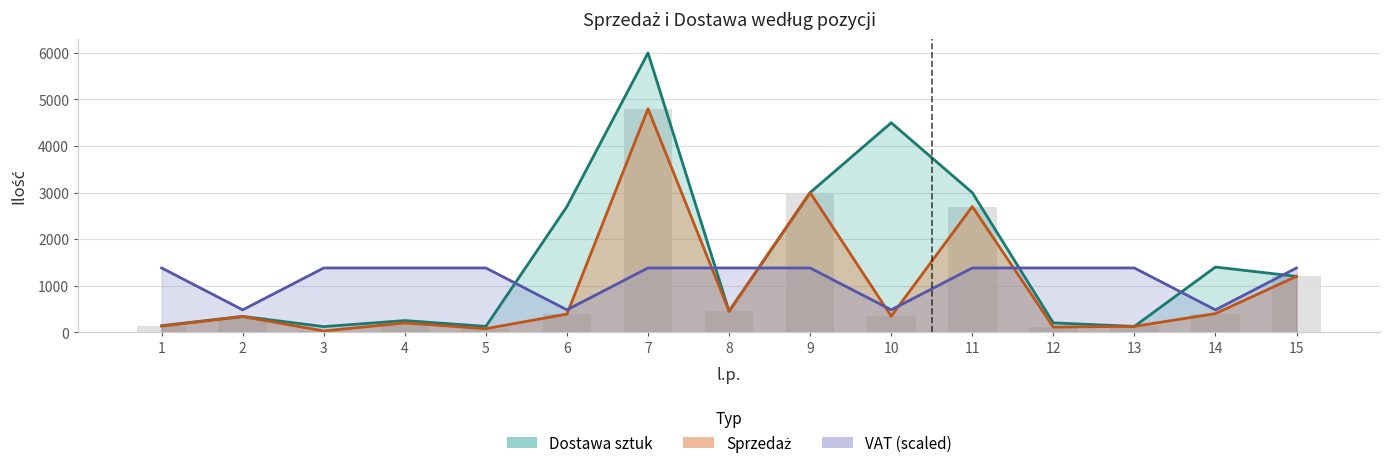

Which category has the lowest value in the vat series?

2